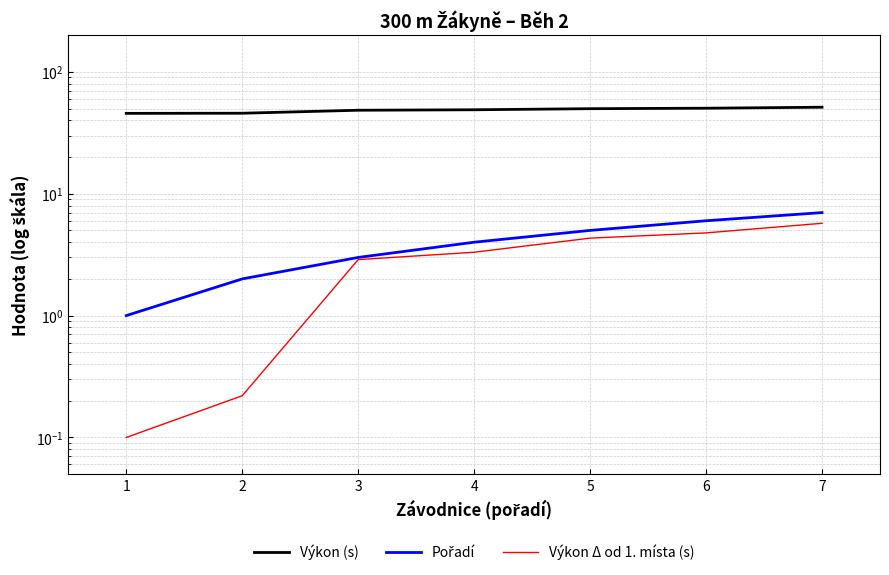

Rank the series by their maximum value, from lowest to highest.

Výkon Δ od 1. místa (s), Pořadí, Výkon (s)